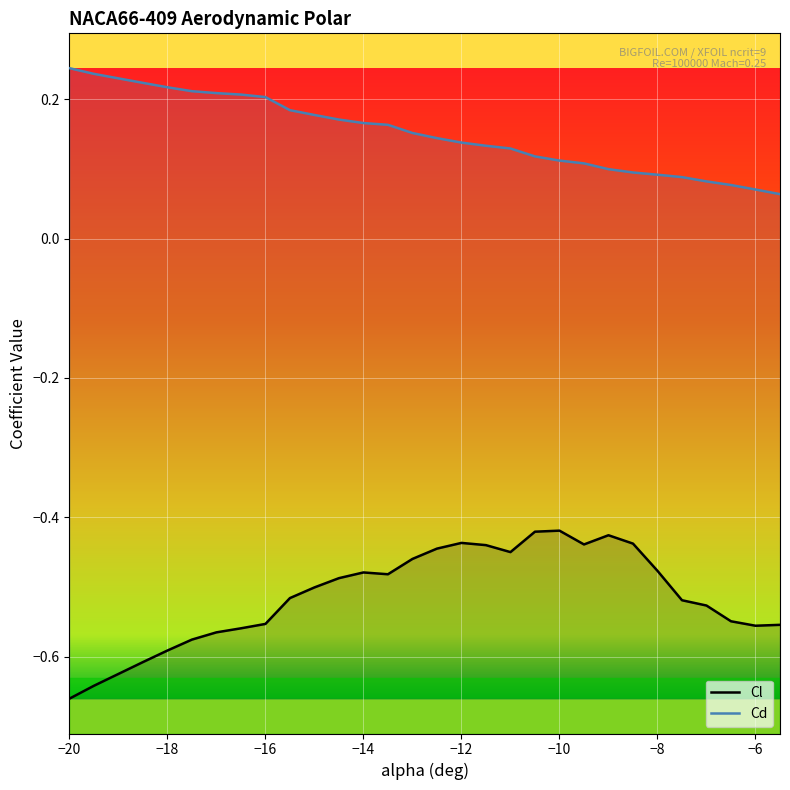

What is the difference between the highest and lowest values at −18?

0.8